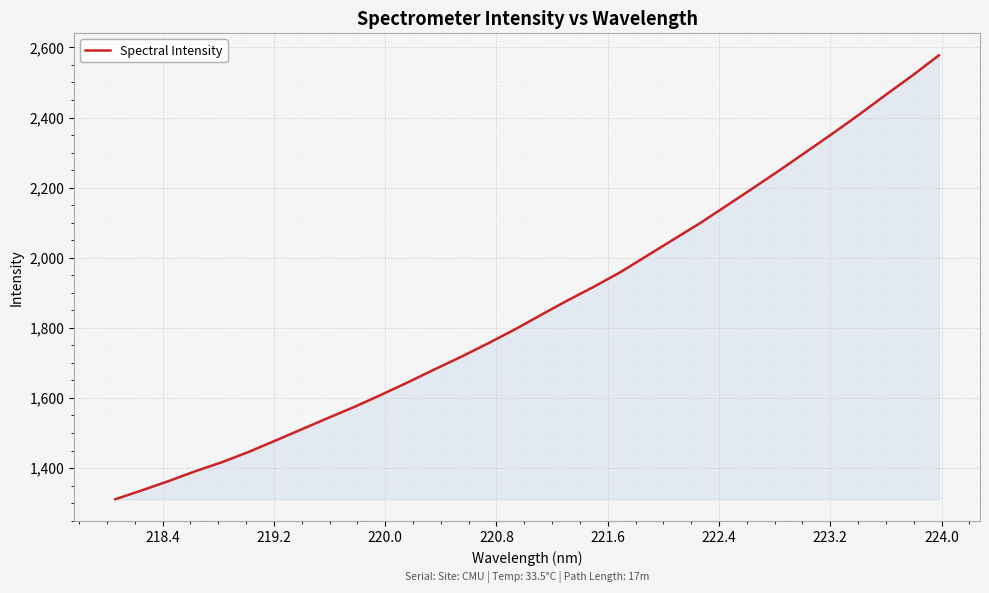

What is the smallest value displayed?

1311.1